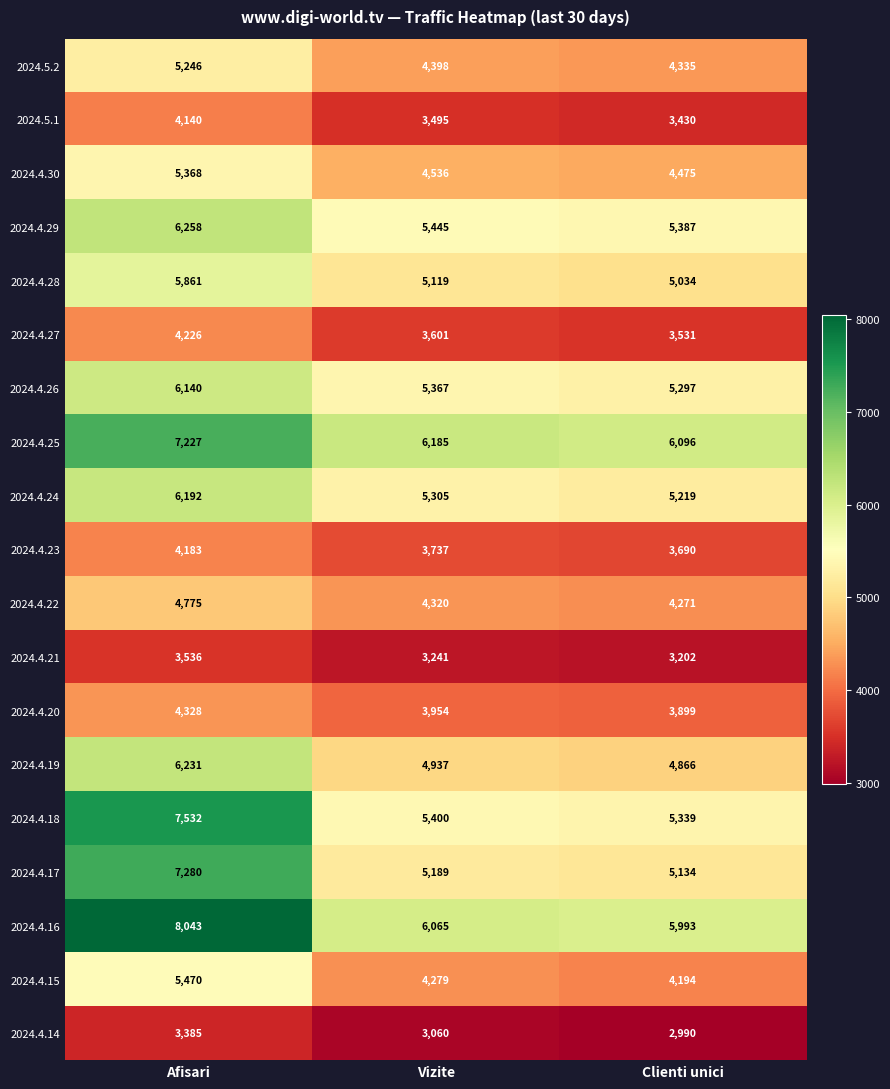

What is the sum of the 2024.4.20 values at Clienti unici and Vizite?

7853